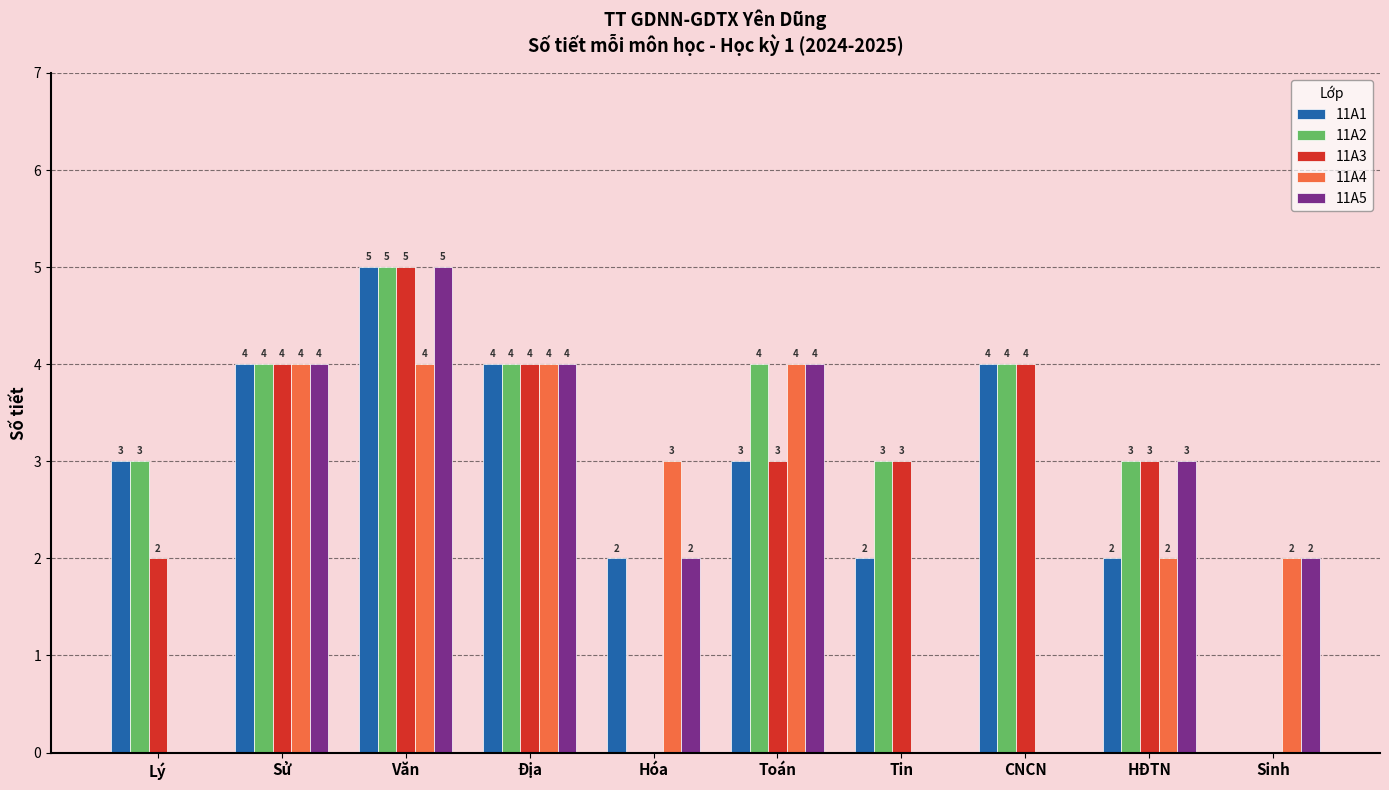

Which series has the largest total across all categories?

11A2